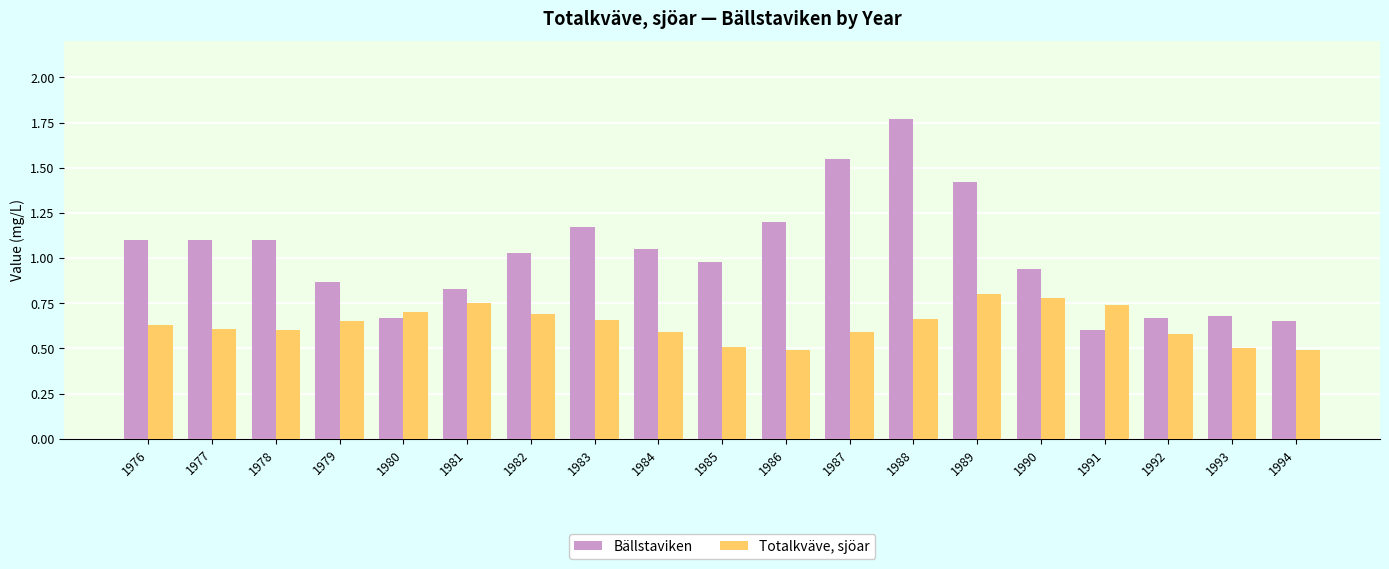

Between 1978 and 1994, which series saw the biggest shift?

Bällstaviken